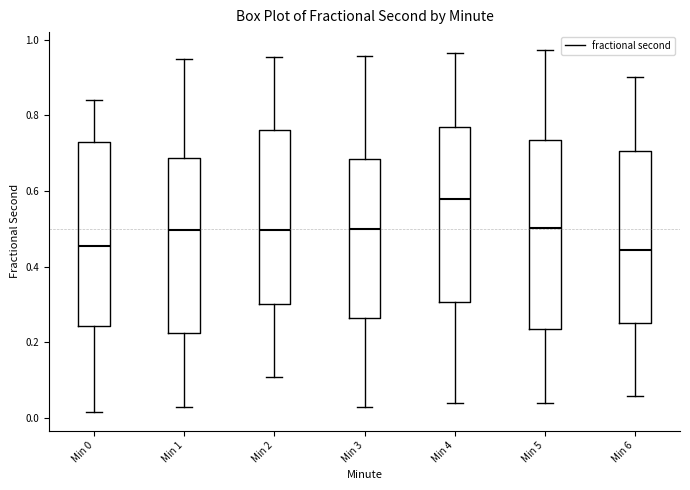

Where does the median line of the box for Min 0 sit on the y-axis? The values are not printed on the chart, so give them approximately, as read against the axis.

0.46